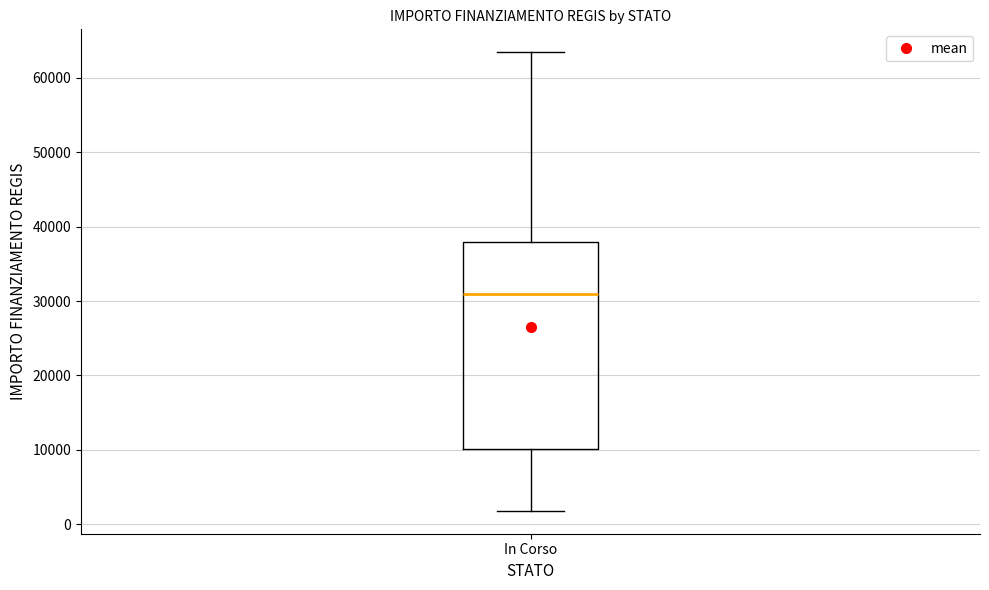

Transcribe this box plot: give where the median line is, the range the box spans, and where the two whiskers end, as read against the y-axis. The values are not printed on the chart, so give them approximately, as read against the axis.

median 31000, box 10000 to 38000, whiskers 2000 to 63000